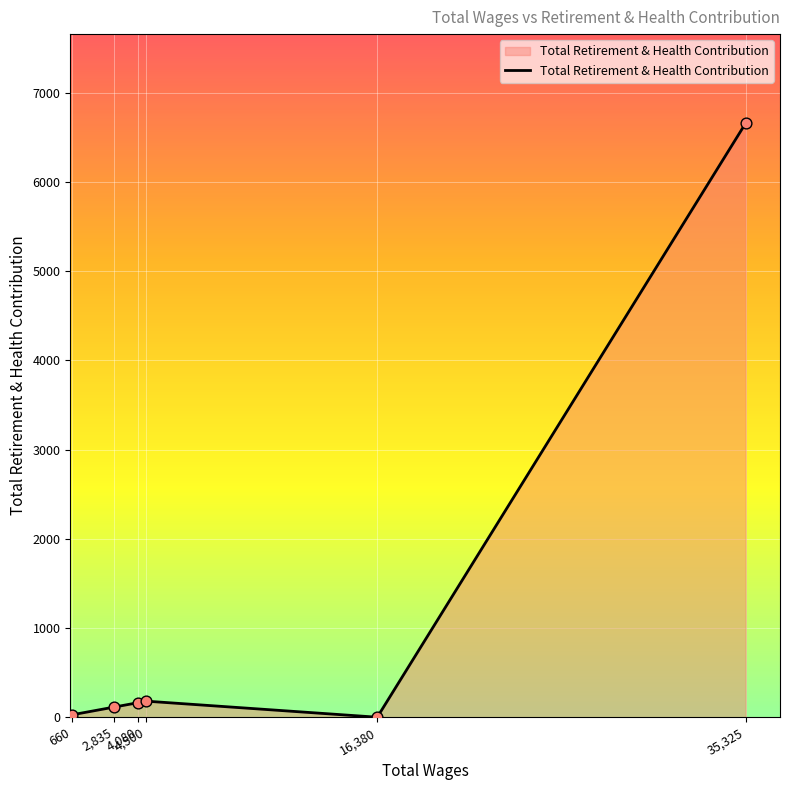

What is the average value?

1190